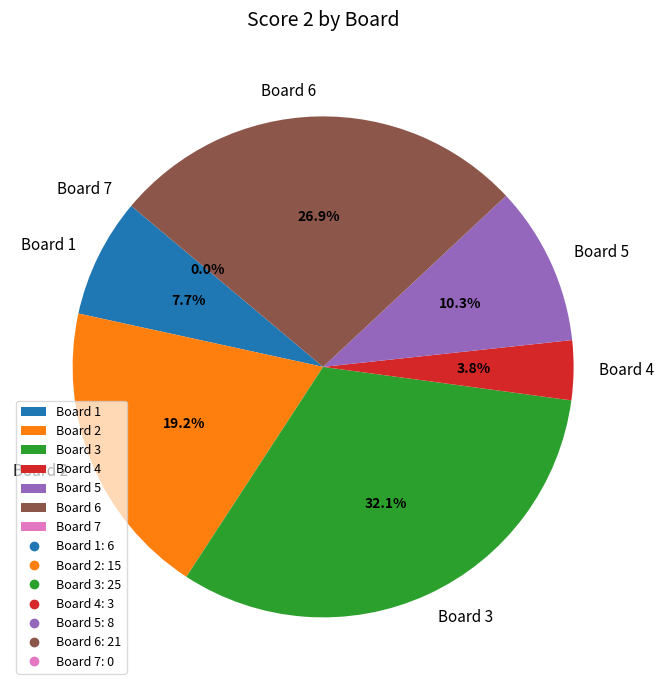

To the nearest percent, what portion does Board 6 represent?

27%